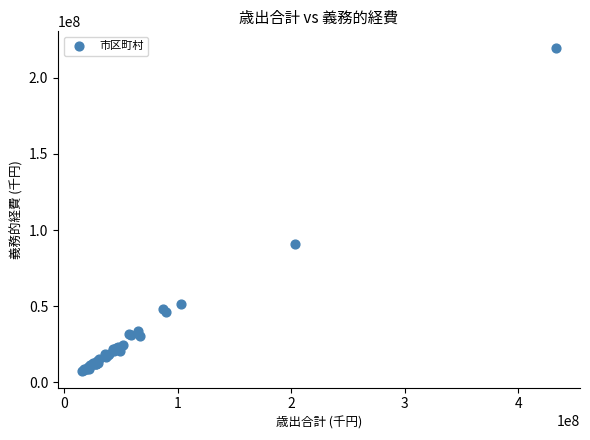

What Y value in the scatter plot is closest to 113515832?

90498279